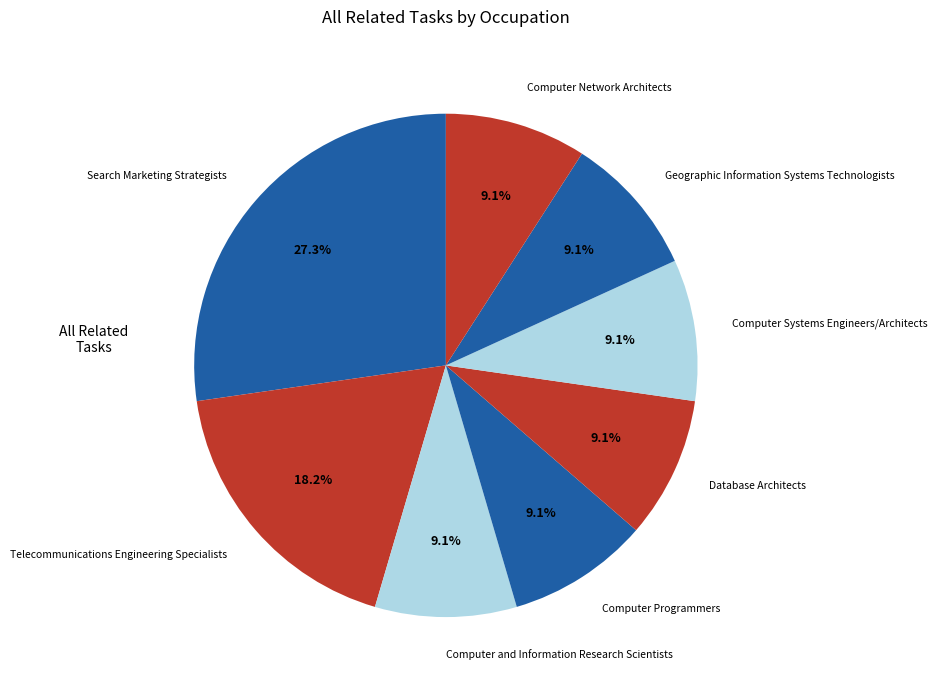

Is it true that Telecommunications Engineering Specialists is 32% of the pie?

False